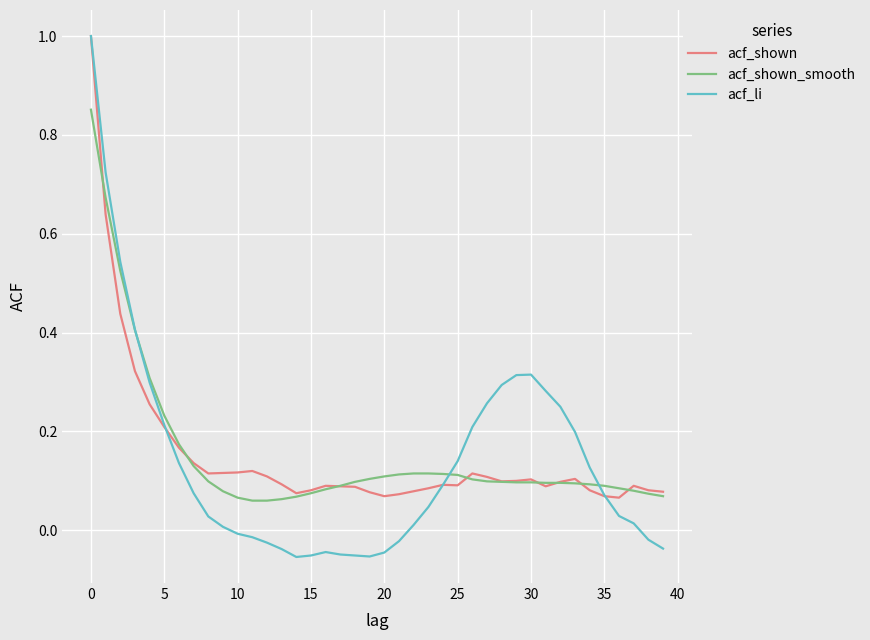

Which series has the largest range (max minus min)?

acf_li